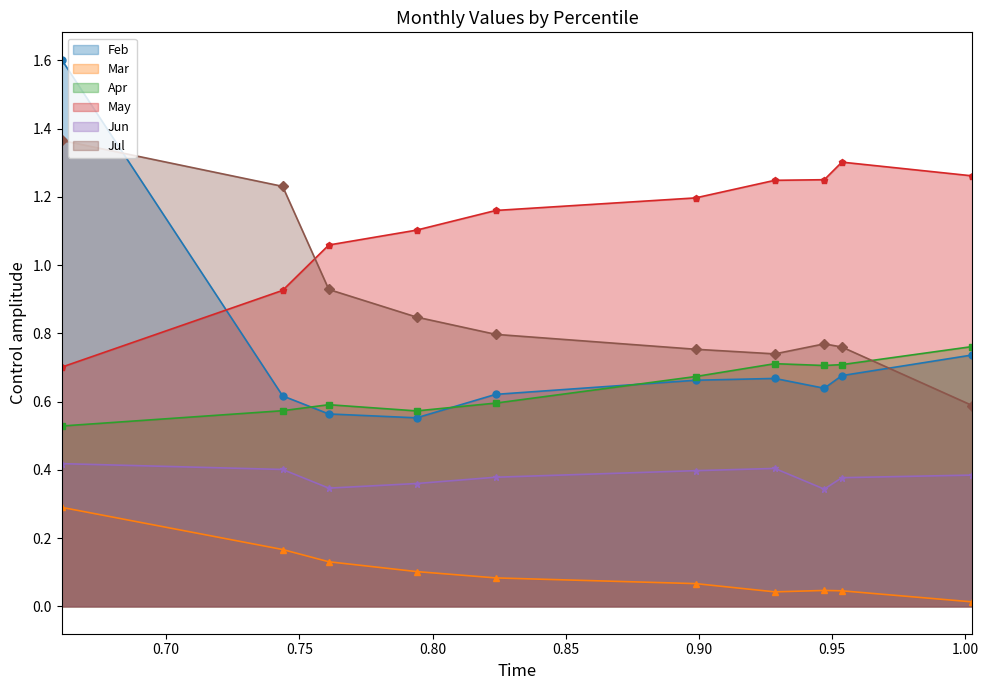

Reading left to right, extract all data points from this chart.

Feb: pct05=1.6	pct15=0.6	pct25=0.6	pct35=0.6	pct45=0.6	pct55=0.7	pct65=0.7	pct75=0.6	pct85=0.7	pct95=0.7
Mar: pct05=0.3	pct15=0.2	pct25=0.1	pct35=0.1	pct45=0.1	pct55=0.1	pct65=0.0	pct75=0.0	pct85=0.0	pct95=0.0
Apr: pct05=0.5	pct15=0.6	pct25=0.6	pct35=0.6	pct45=0.6	pct55=0.7	pct65=0.7	pct75=0.7	pct85=0.7	pct95=0.8
May: pct05=0.7	pct15=0.9	pct25=1.1	pct35=1.1	pct45=1.2	pct55=1.2	pct65=1.2	pct75=1.3	pct85=1.3	pct95=1.3
Jun: pct05=0.4	pct15=0.4	pct25=0.3	pct35=0.4	pct45=0.4	pct55=0.4	pct65=0.4	pct75=0.3	pct85=0.4	pct95=0.4
Jul: pct05=1.4	pct15=1.2	pct25=0.9	pct35=0.8	pct45=0.8	pct55=0.8	pct65=0.7	pct75=0.8	pct85=0.8	pct95=0.6